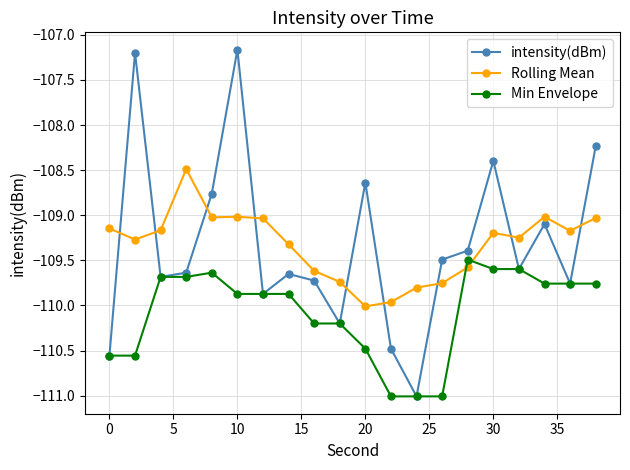

Does the chart have visible grid lines?

Yes